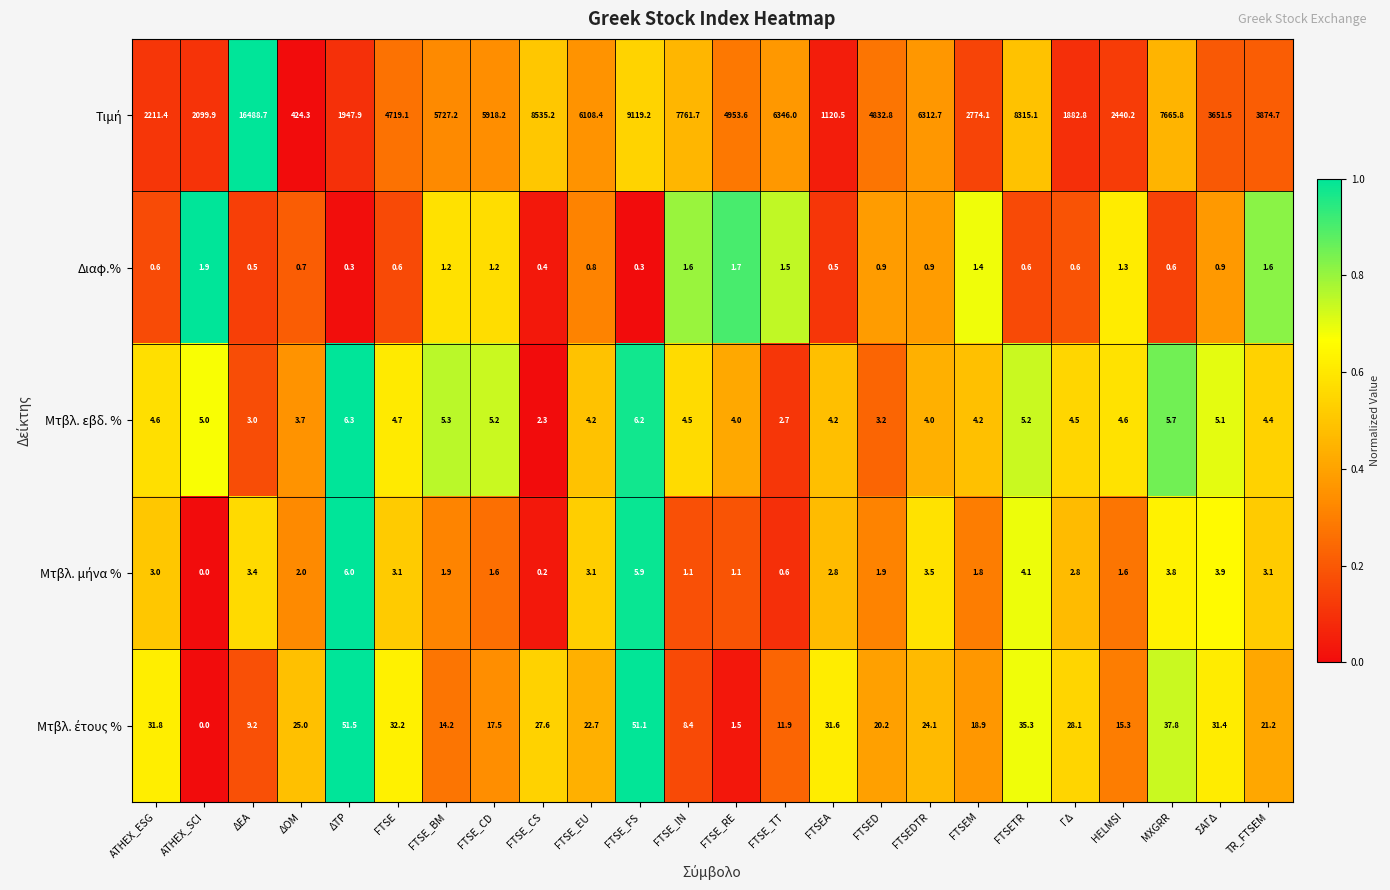

Is it true that Μτβλ. εβδ. % equals 5.1 at ΔΕΑ?

False